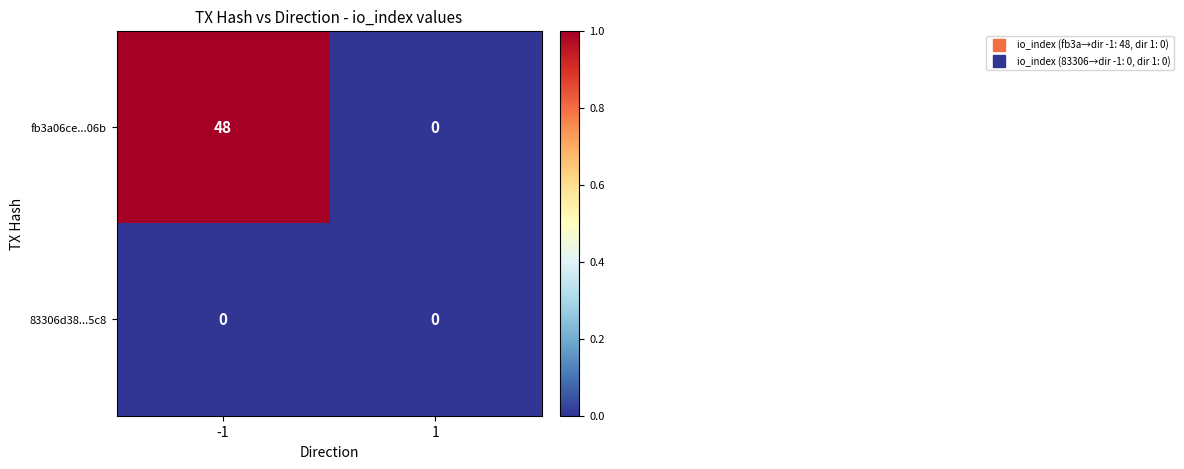

Read the fb3a06ce...06b value at -1.

48